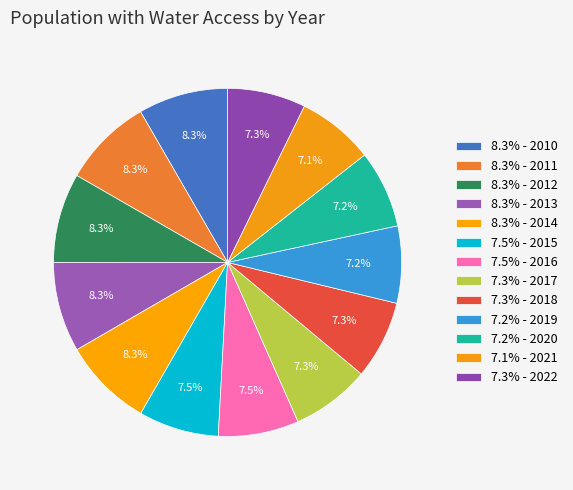

Count the number of slices in the pie.

13